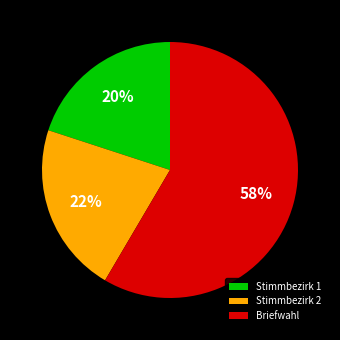

Approximately how many times larger is the value at Stimmbezirk 1 compared to Stimmbezirk 2?

0.9